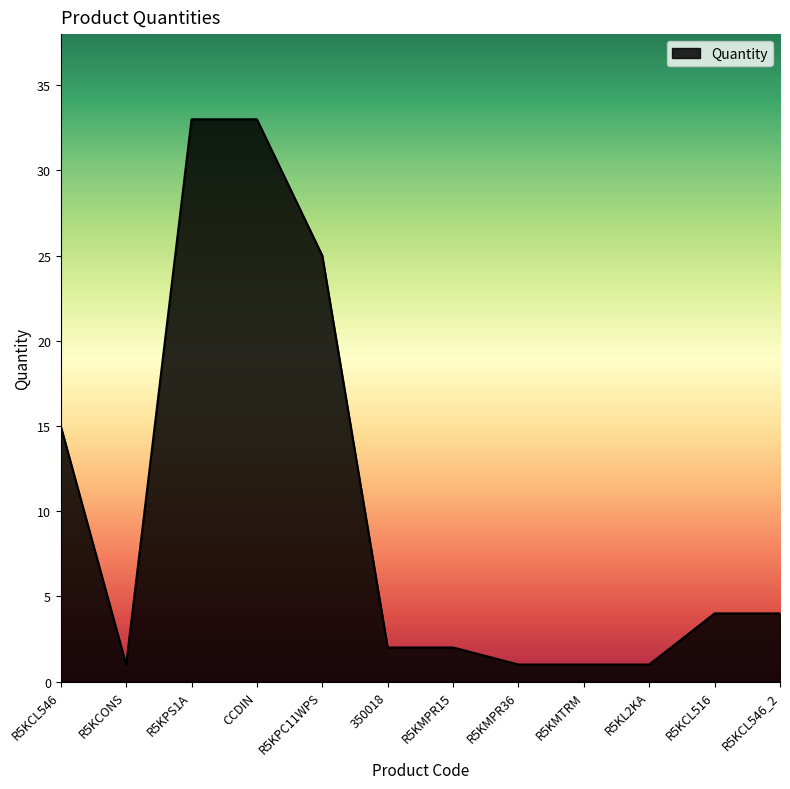

What position from the right is R5KMPR36?

5